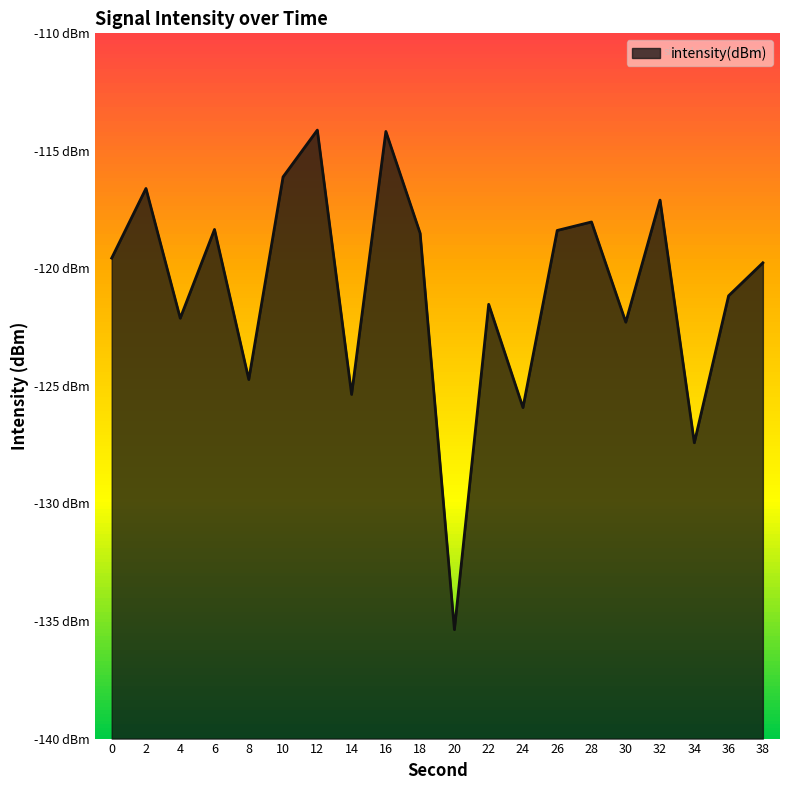

How many lines are shown in the chart?

1